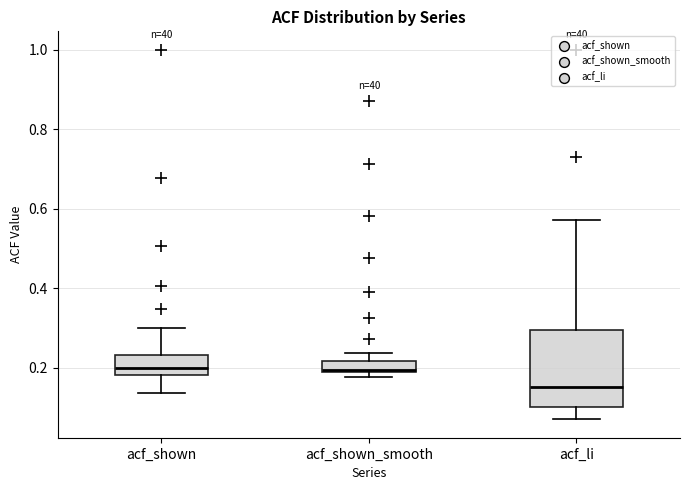

Which box's median line is the lowest?

acf_li